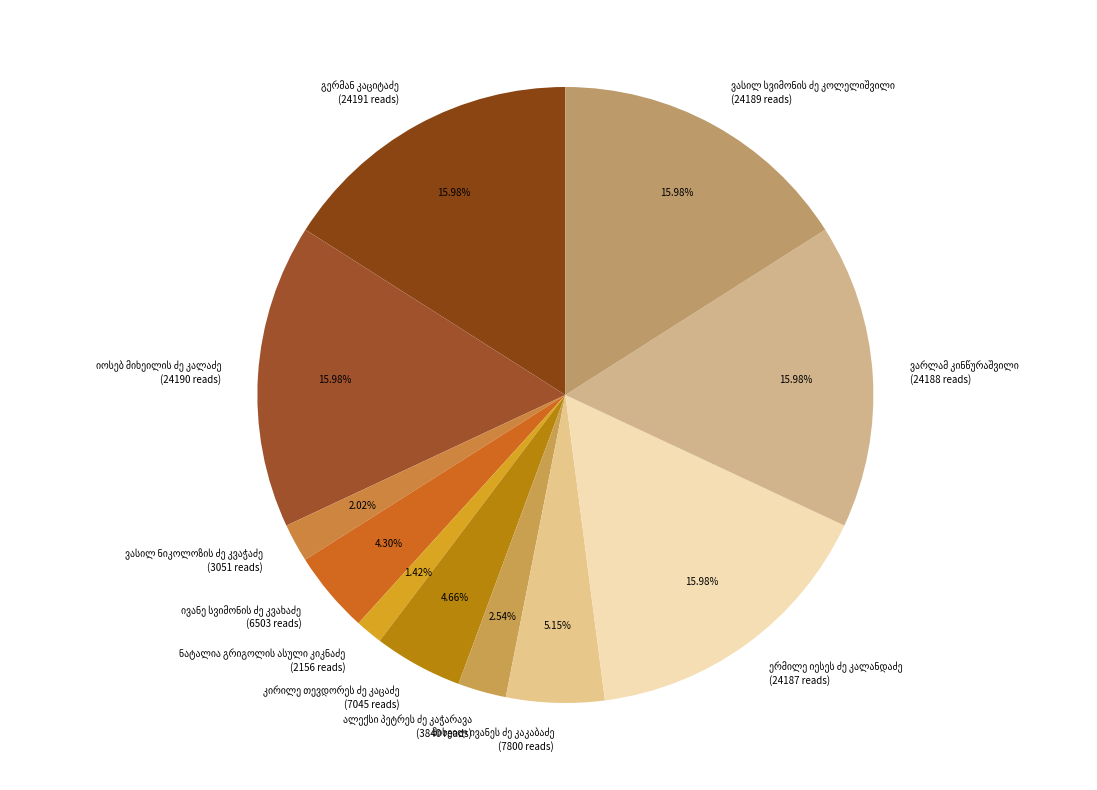

Does any single category account for the majority?

No